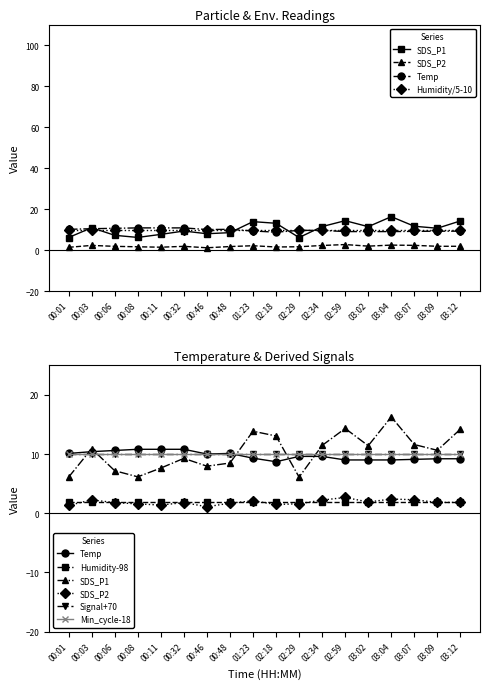

At how many categories does at least one series exceed 8?

18